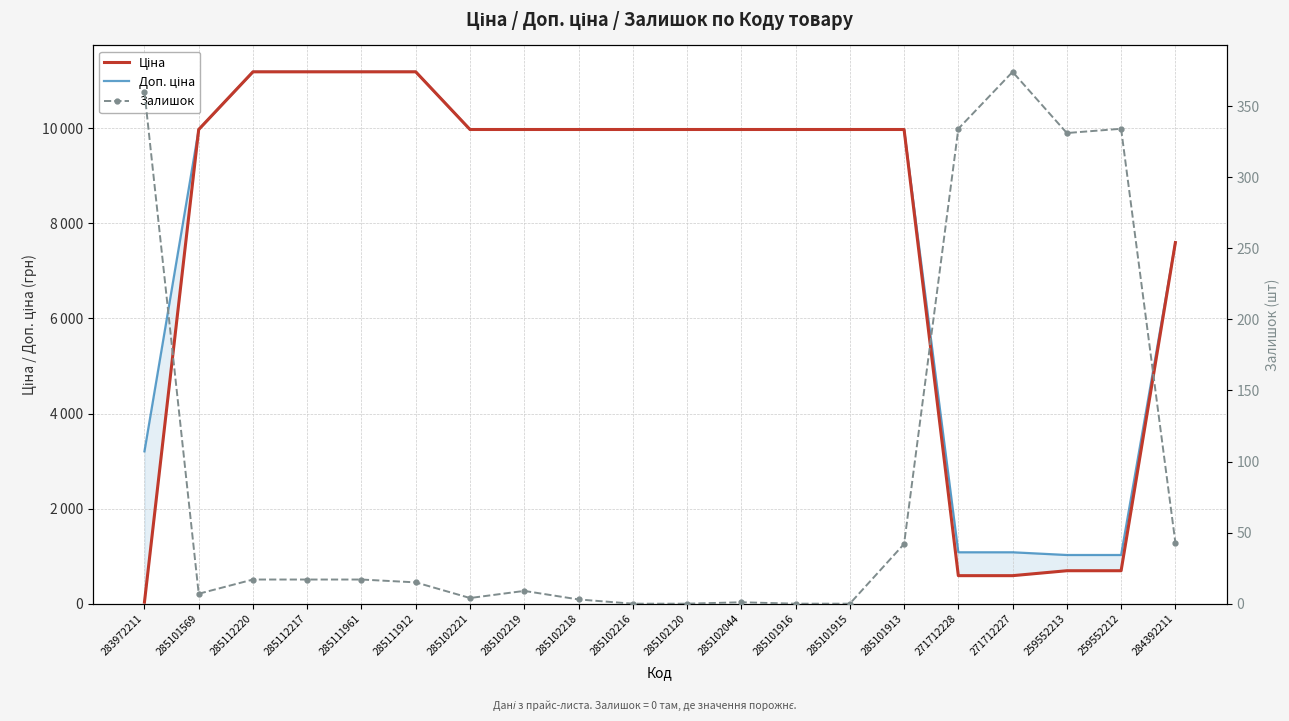

What is the maximum value for Доп. ціна?

11188.2